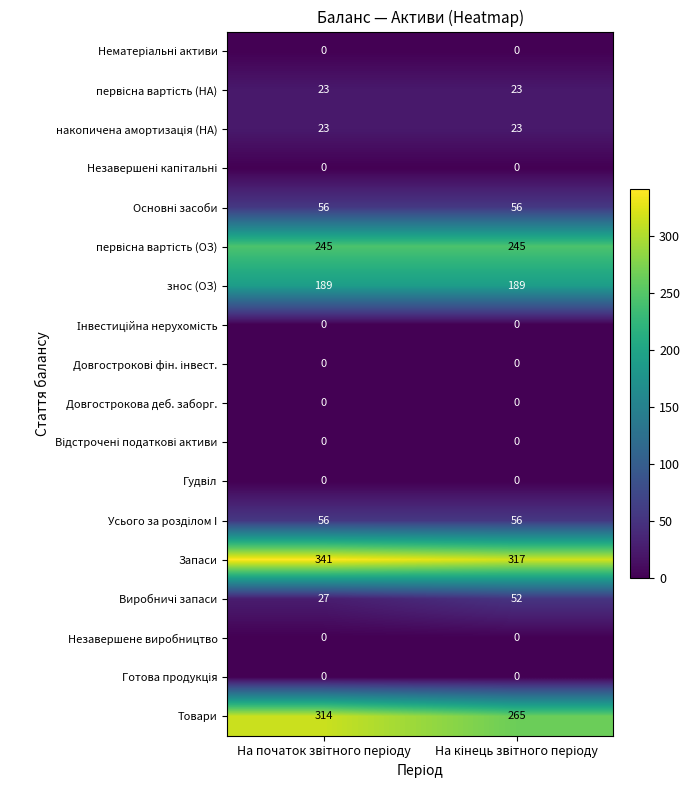

Which series has the widest spread of values?

Товари